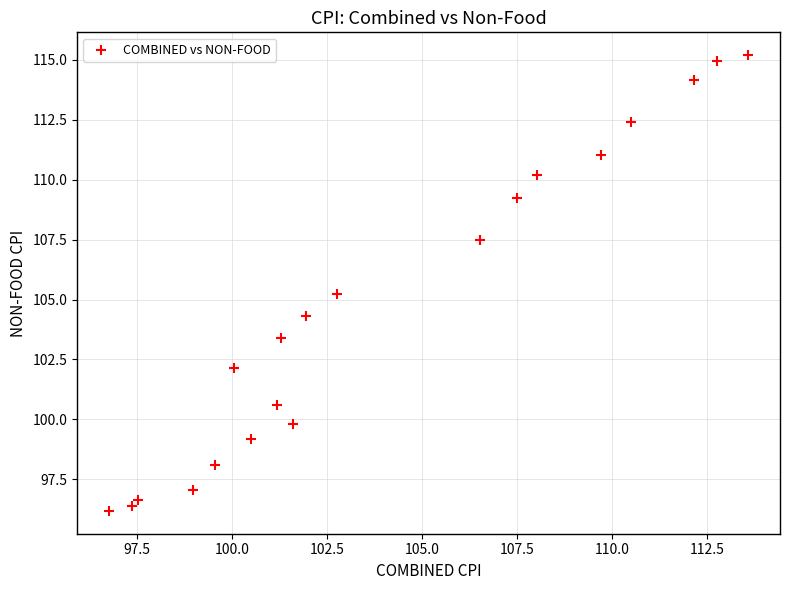

What Y value in the scatter plot is closest to 105?

105.2